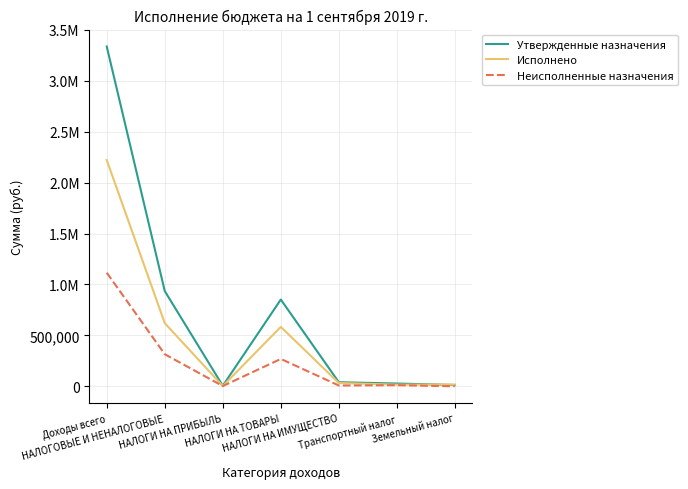

What value does the Утвержденные назначения series have at НАЛОГИ НА ПРИБЫЛЬ?

5000.0